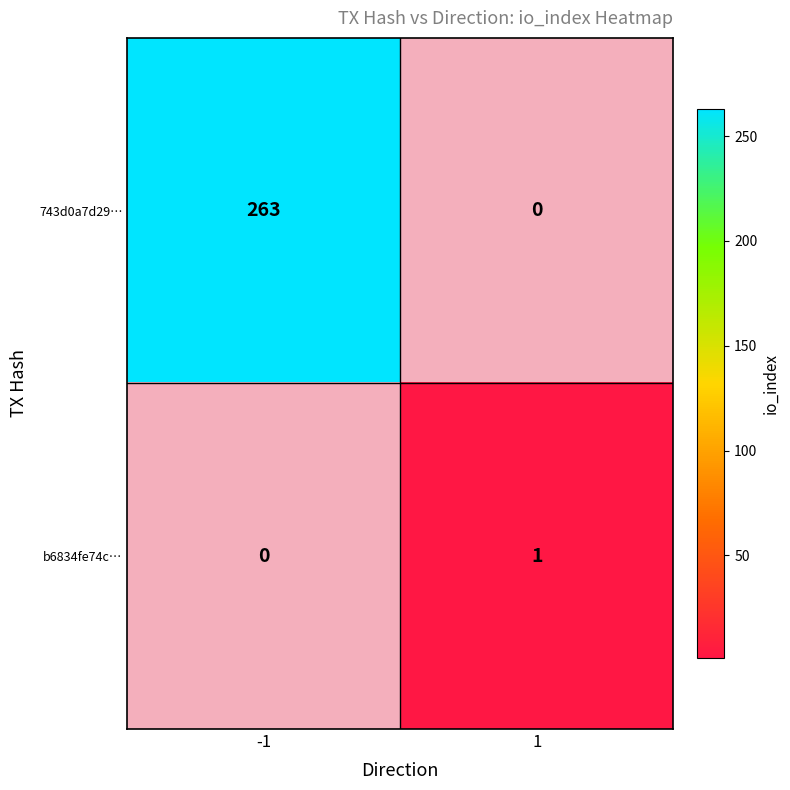

Which series has the largest range (max minus min)?

743d0a7d29…